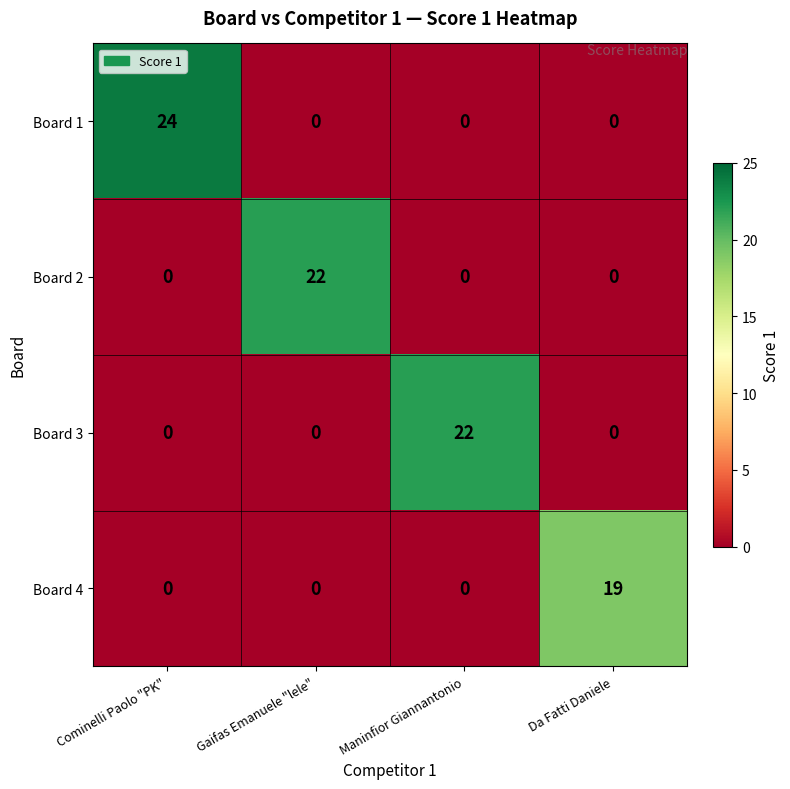

At which category does the chart reach its peak across all series?

Cominelli Paolo "PK"